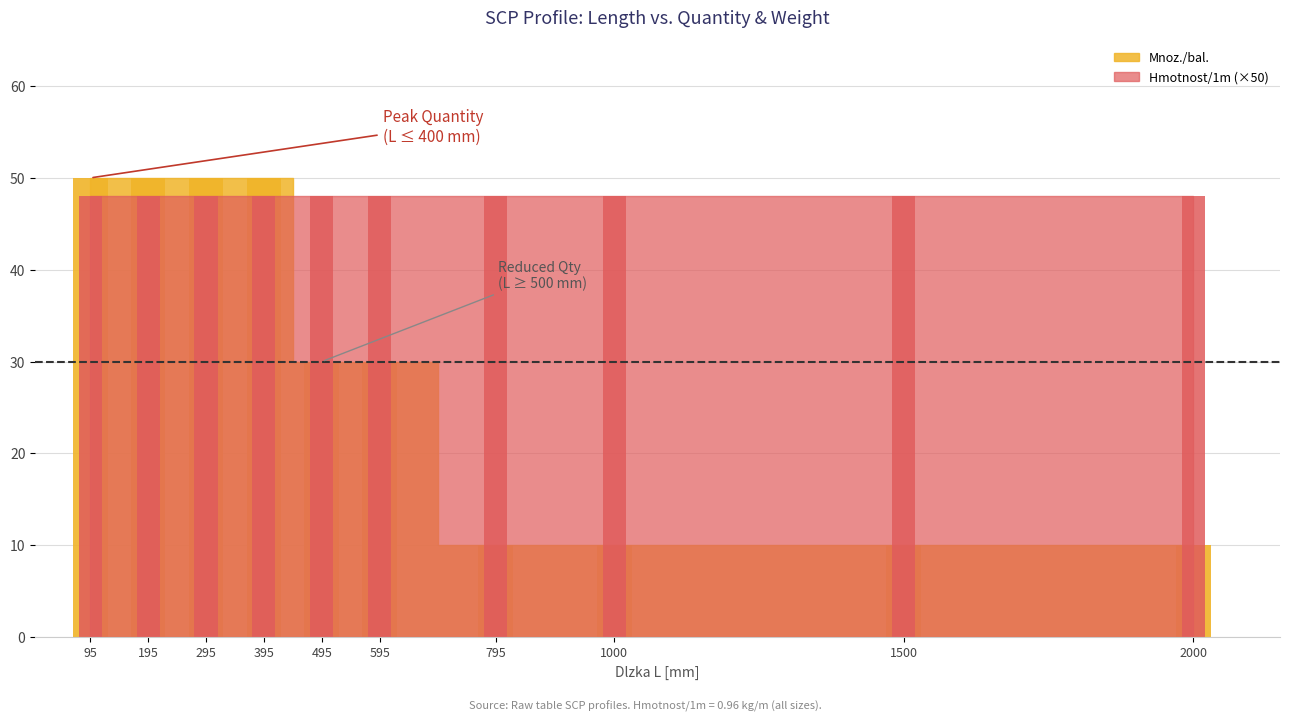

What is the difference between the maximum and second lowest values?

40